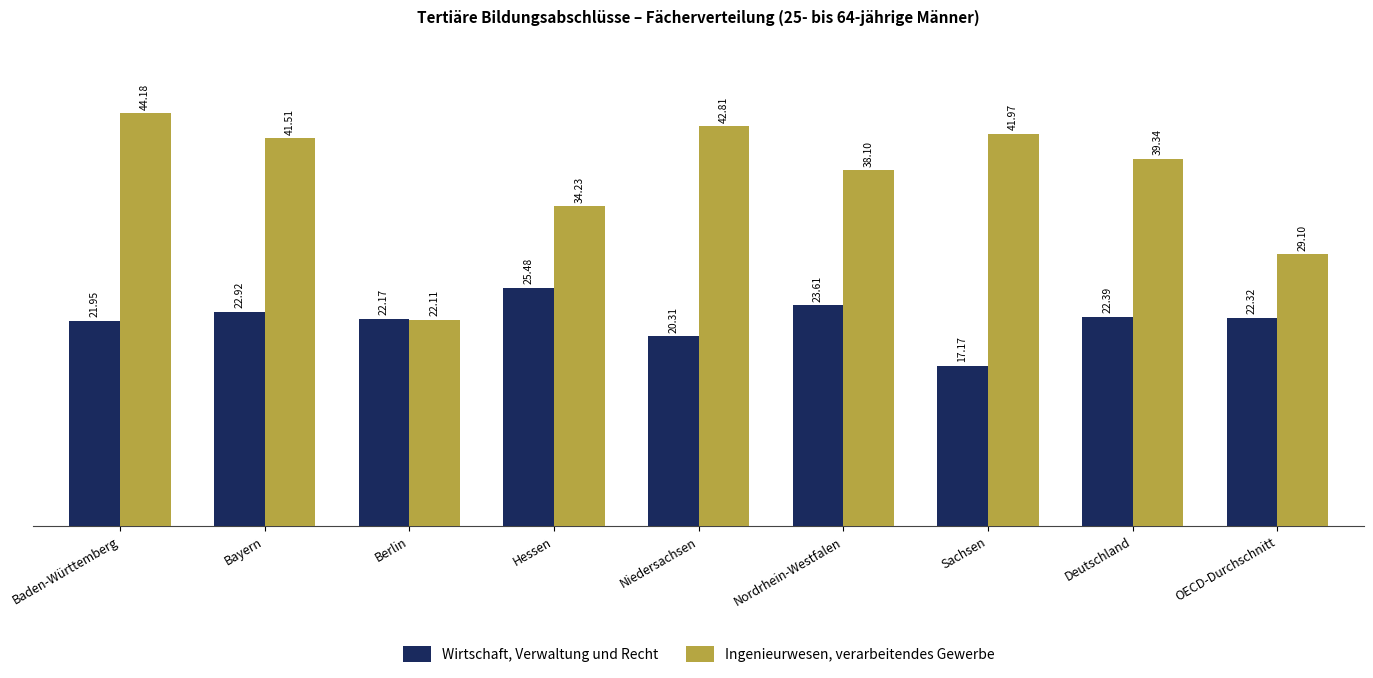

Rank the series at Niedersachsen from lowest to highest value.

Wirtschaft, Verwaltung und Recht, Ingenieurwesen, verarbeitendes Gewerbe